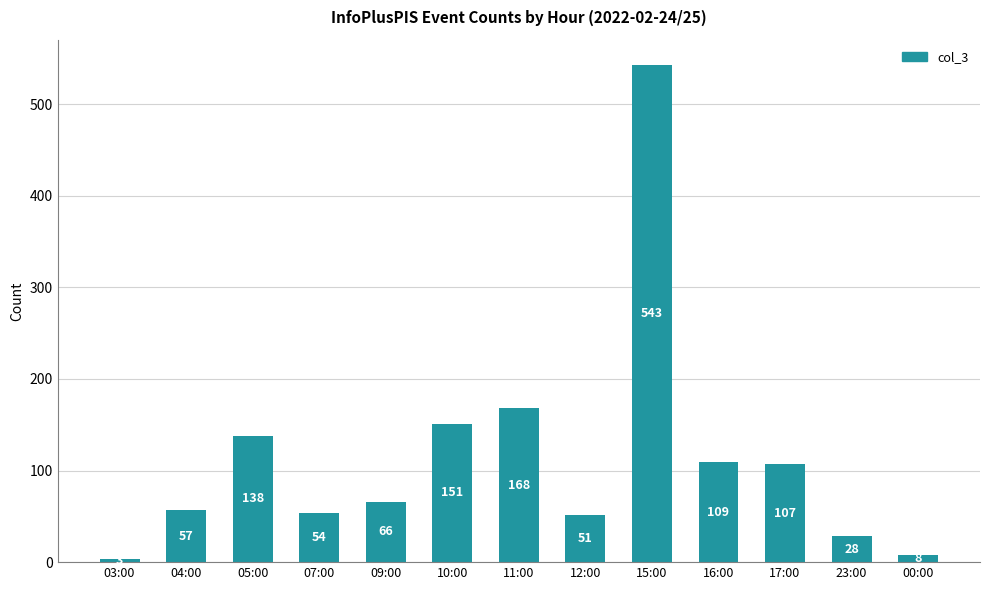

What is the sum of all values?

1483